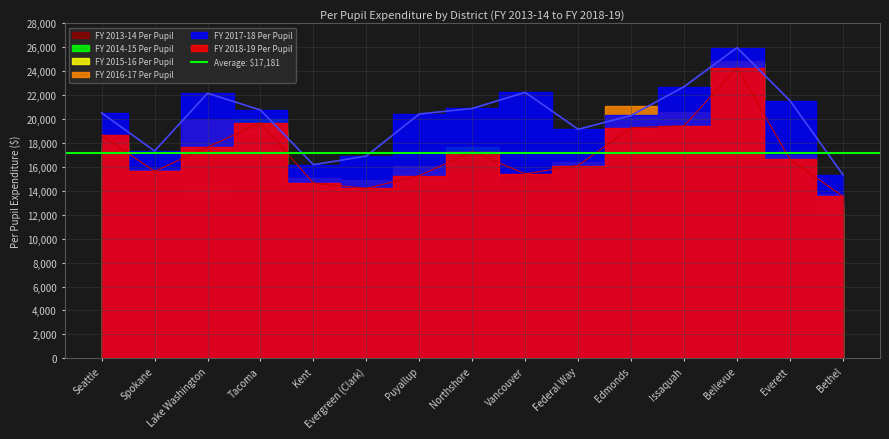

Between which two adjacent categories do FY 2018-19 Per Pupil and FY 2015-16 Per Pupil first intersect?

Issaquah and Bellevue